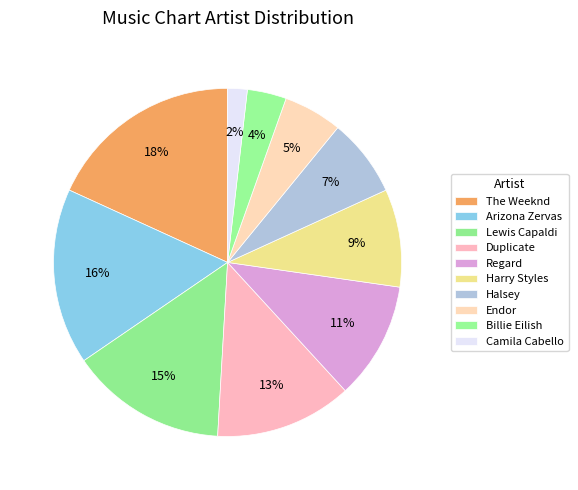

Does Duplicate account for over 50% of the chart?

No